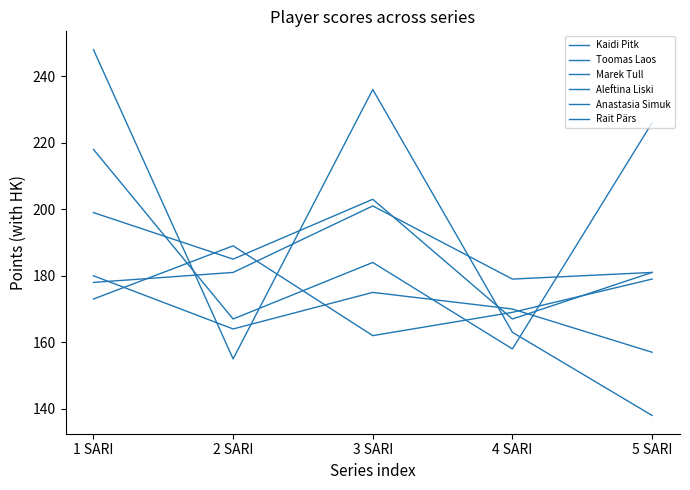

Is this an area chart (filled region under the line)?

No